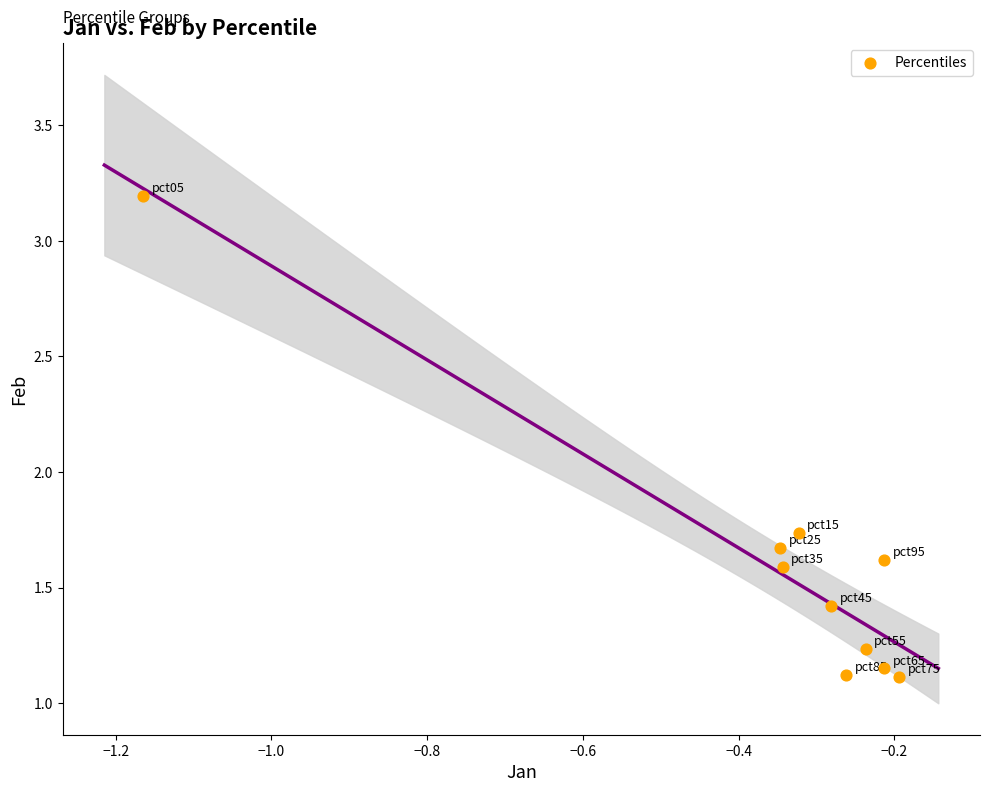

What is the range of X values (max minus min)?

1.0